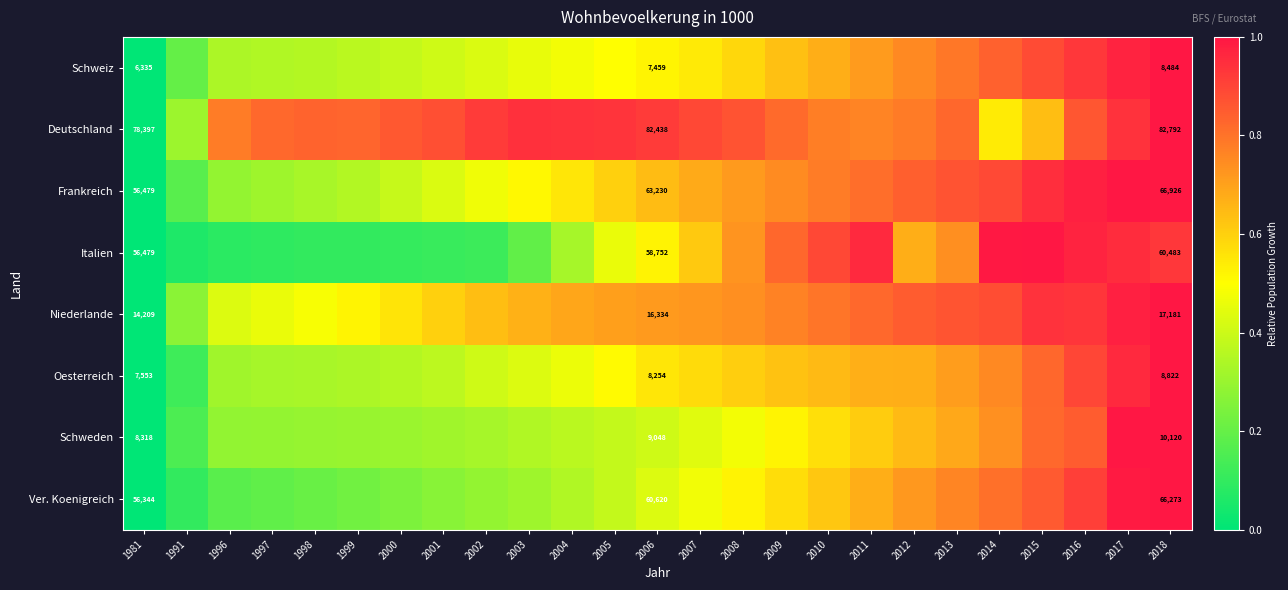

Rank the series at 2018 from highest to lowest value.

Deutschland, Frankreich, Ver. Koenigreich, Italien, Niederlande, Schweden, Oesterreich, Schweiz